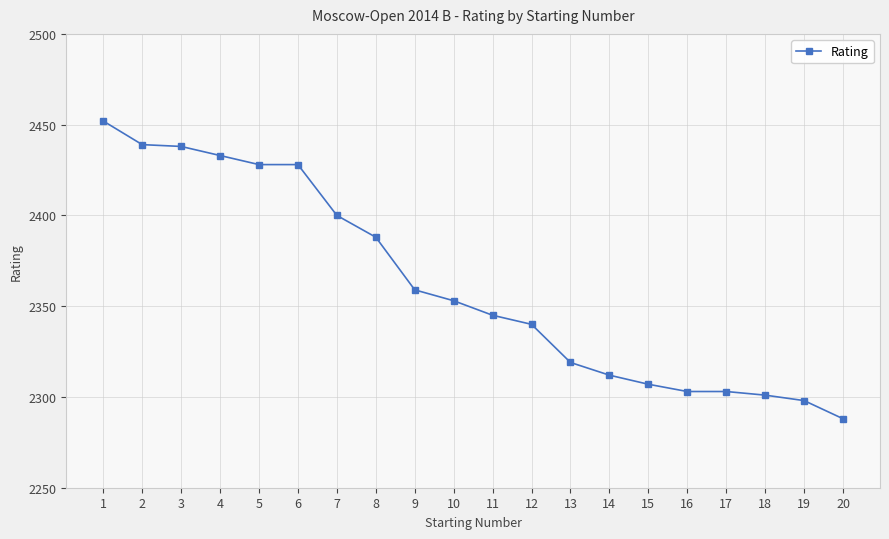

How many series are shown in this chart?

1